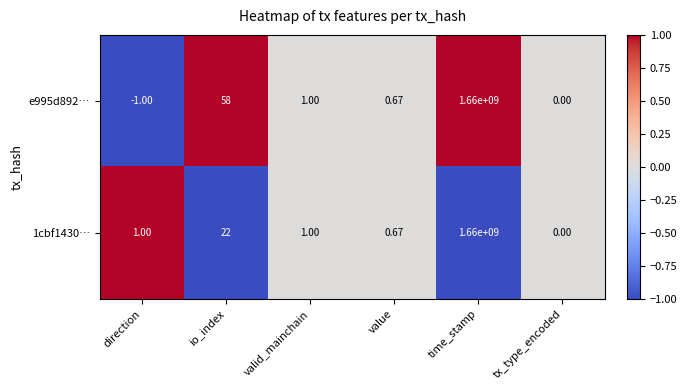

At which category does the chart reach its peak across all series?

time_stamp